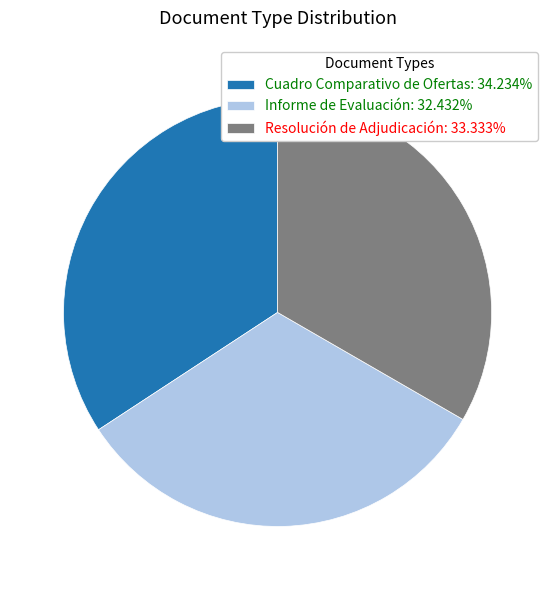

How many slices are in this pie chart?

3